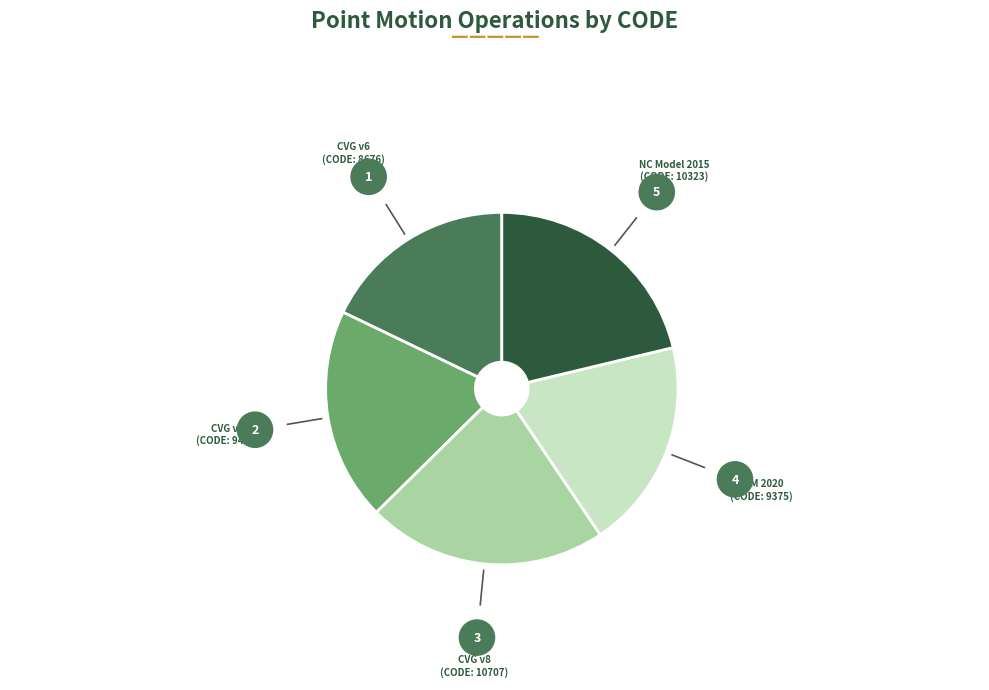

Does any single category account for the majority?

No